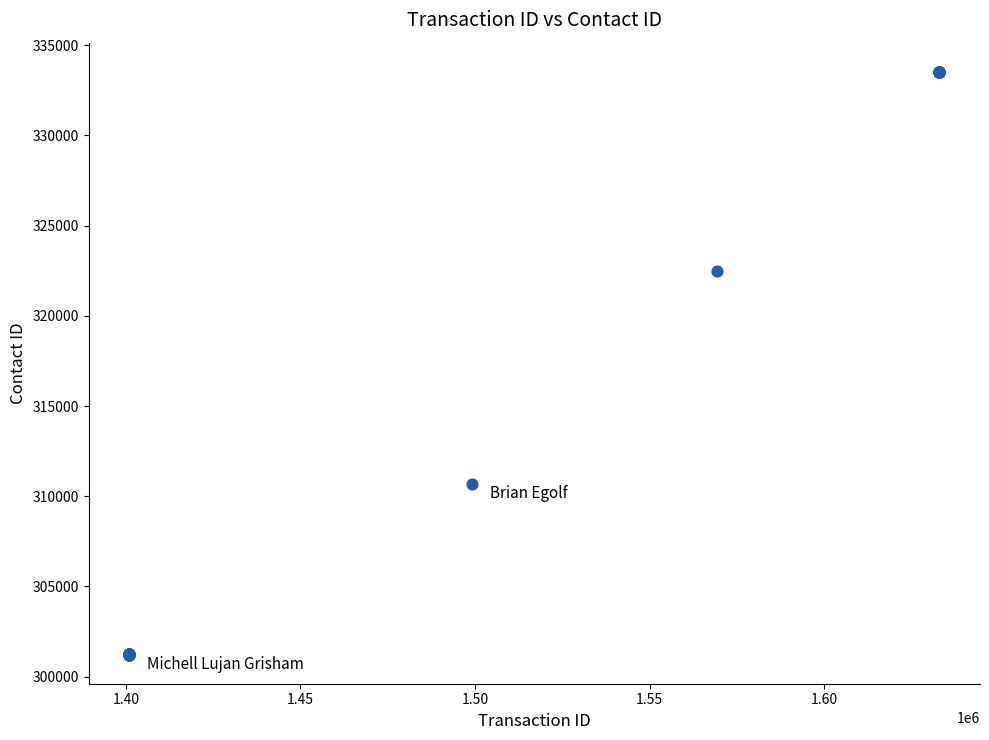

What Y value in the scatter plot is closest to 317372?

322457